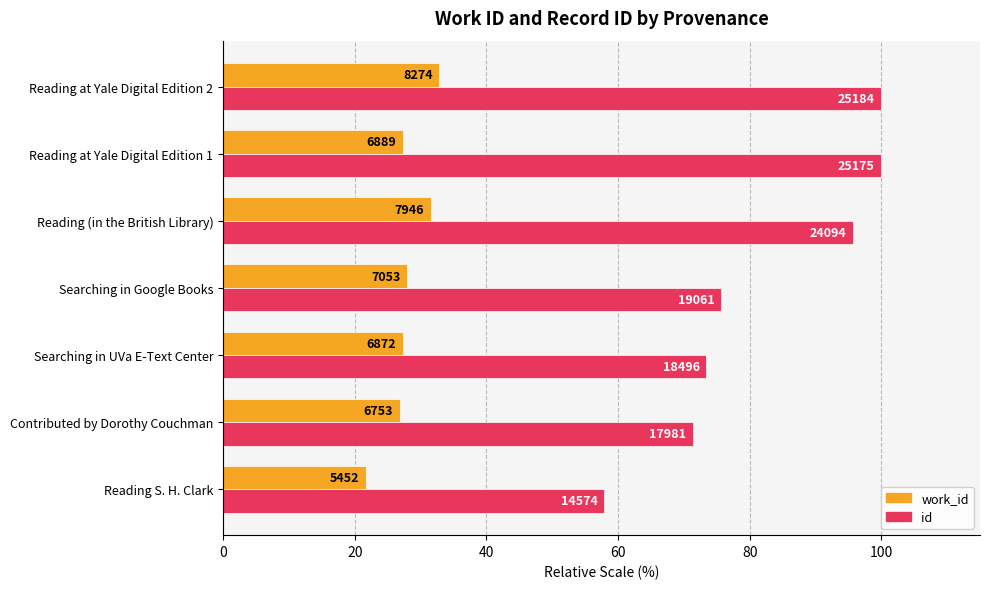

What is the minimum value shown in the chart?

21.6